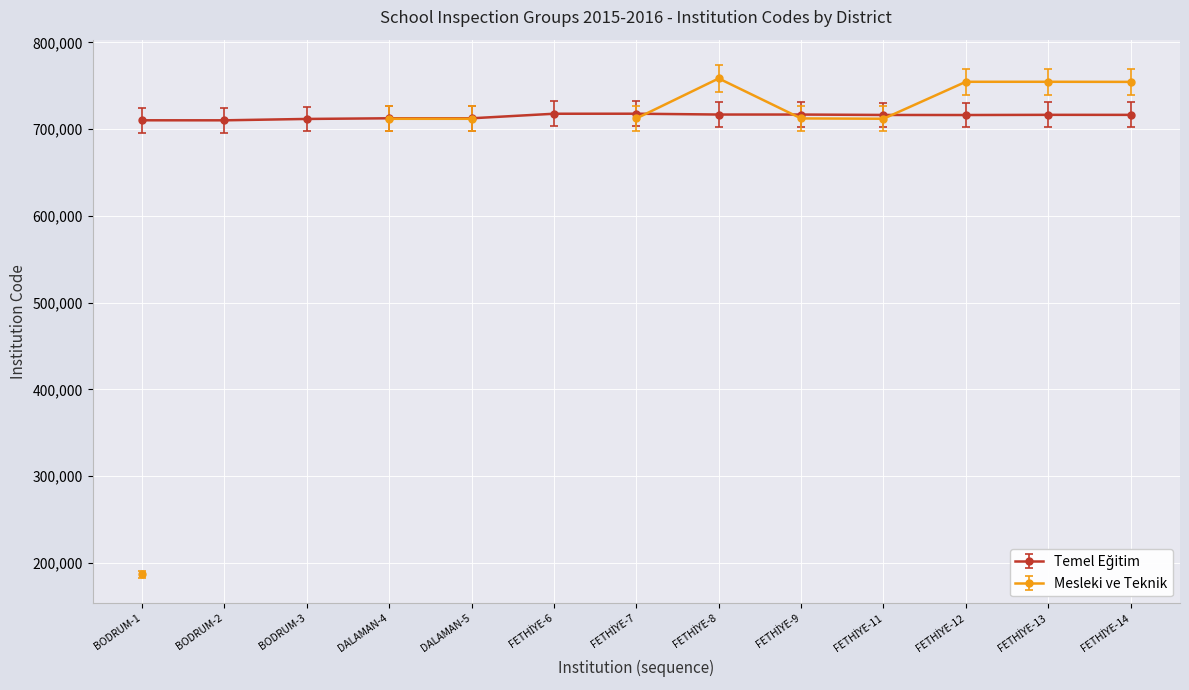

Is it true that the value at FETHİYE-8 is 731156.4?

True